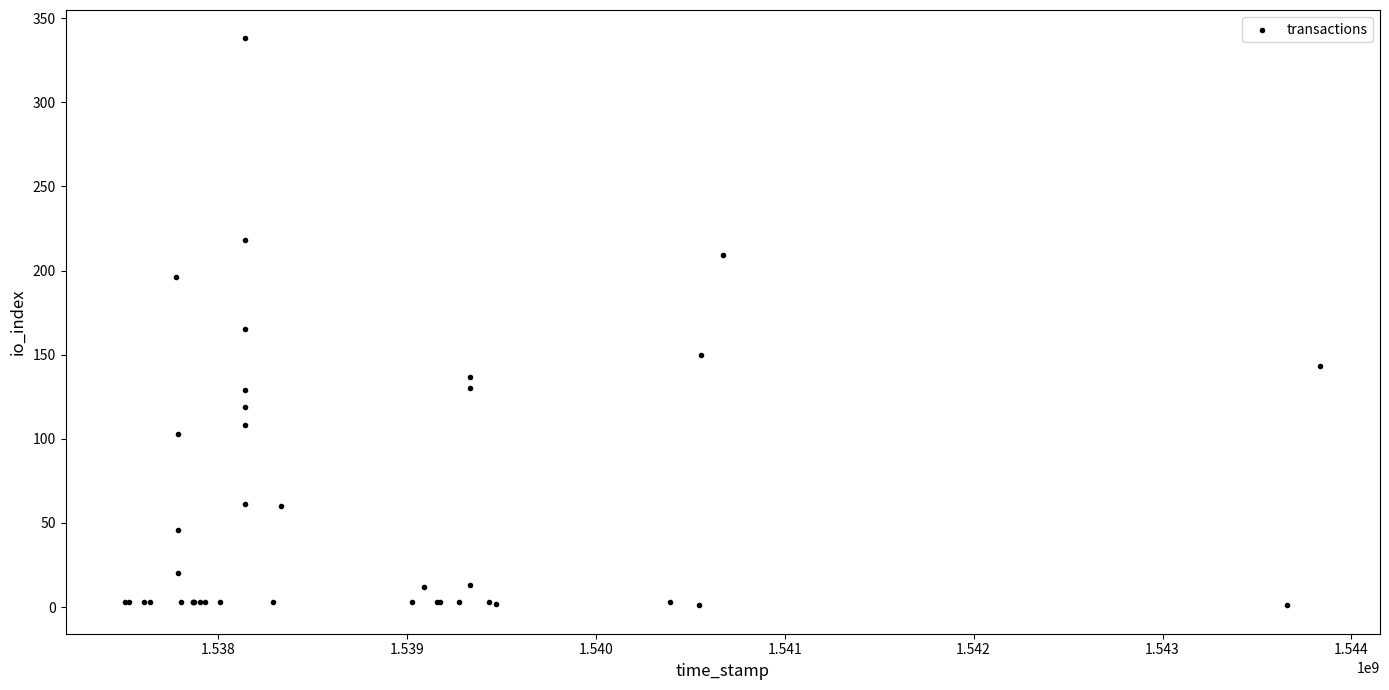

What Y value in the scatter plot is closest to 169?

165